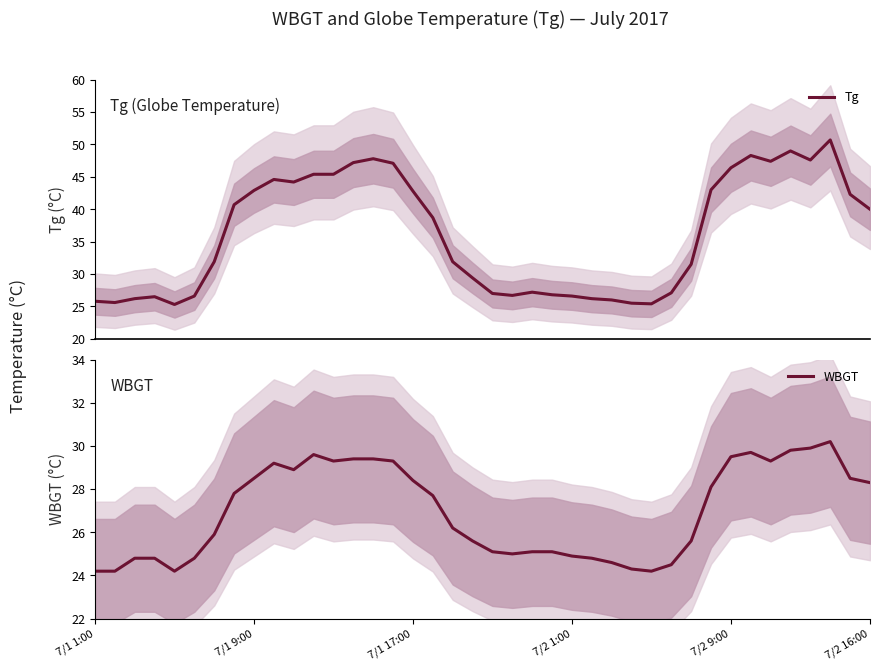

Does the chart display data point markers on the line(s)?

No